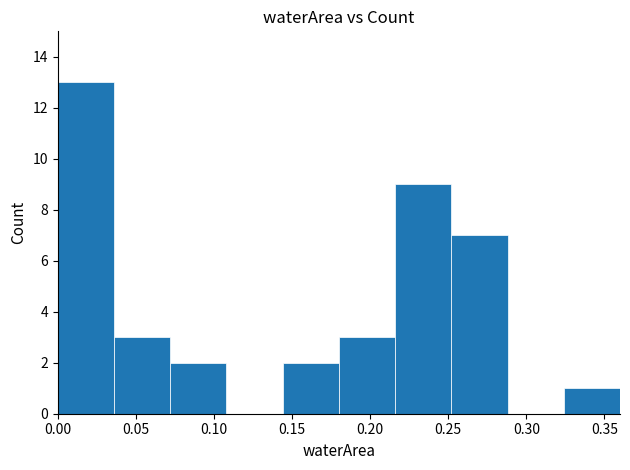

Over which range of the x-axis is the bar tallest?

0.000 to 0.036